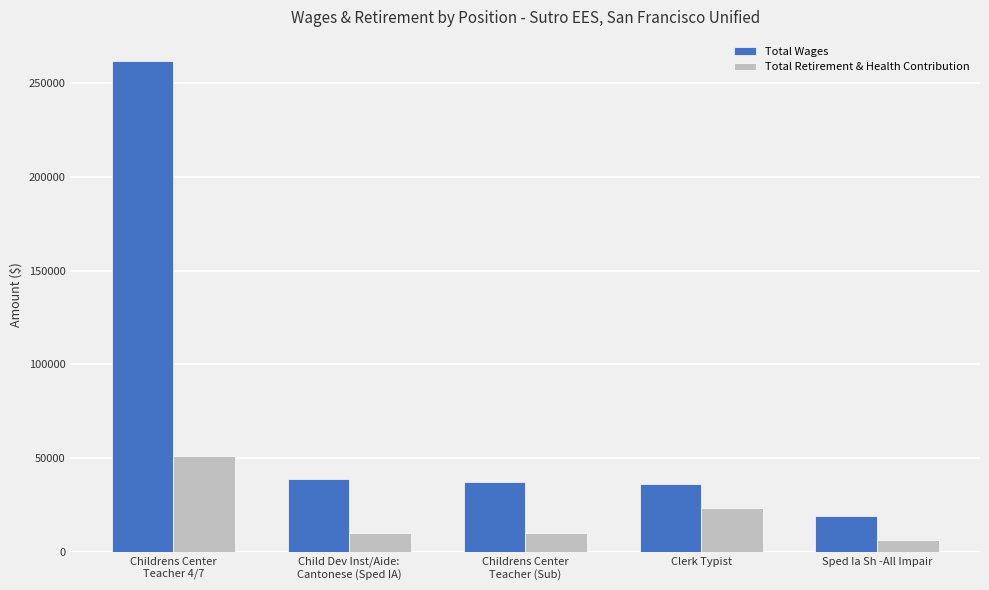

List the series in order of their overall mean, highest first.

Total Wages, Total Retirement & Health Contribution